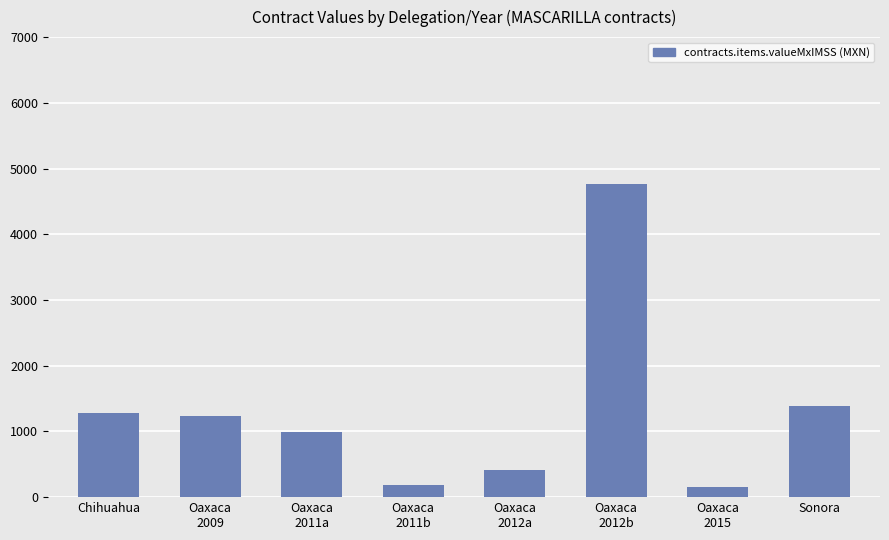

What position from the right is Oaxaca
2011a?

6